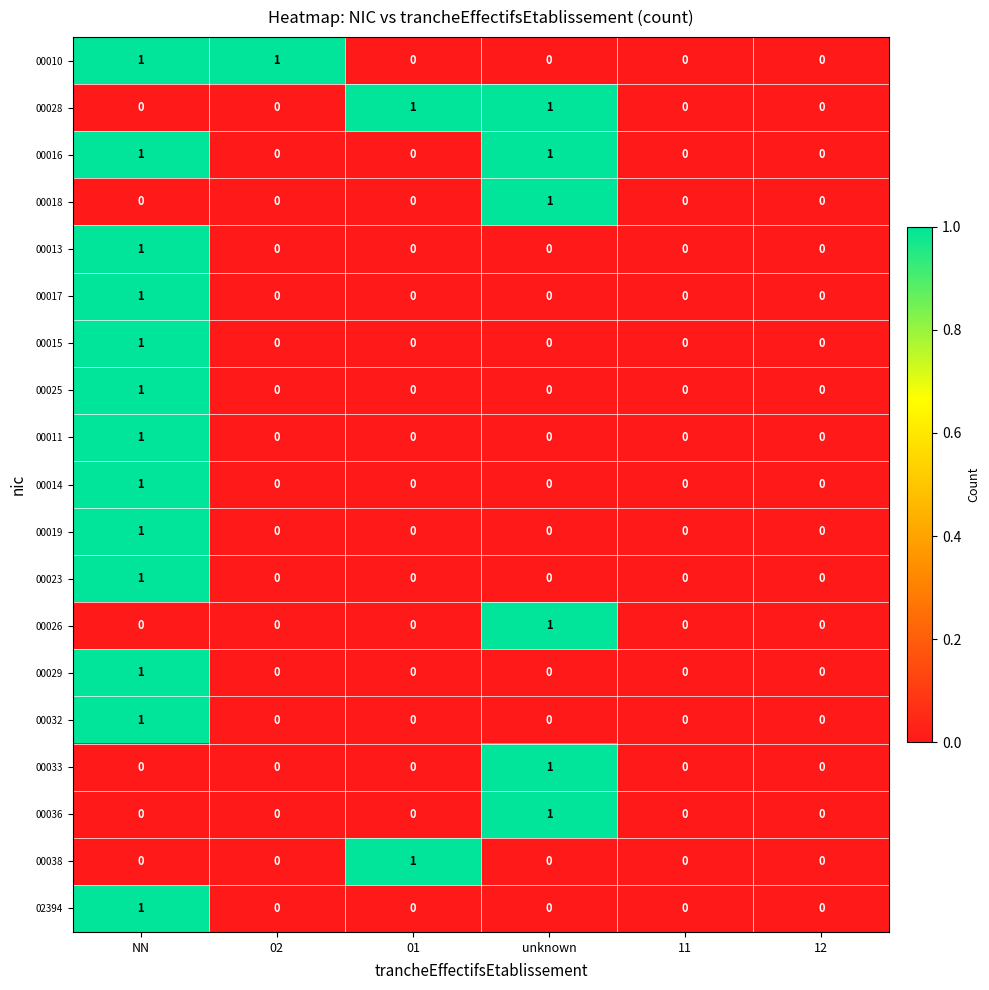

What is the total value across all series at 01?

2